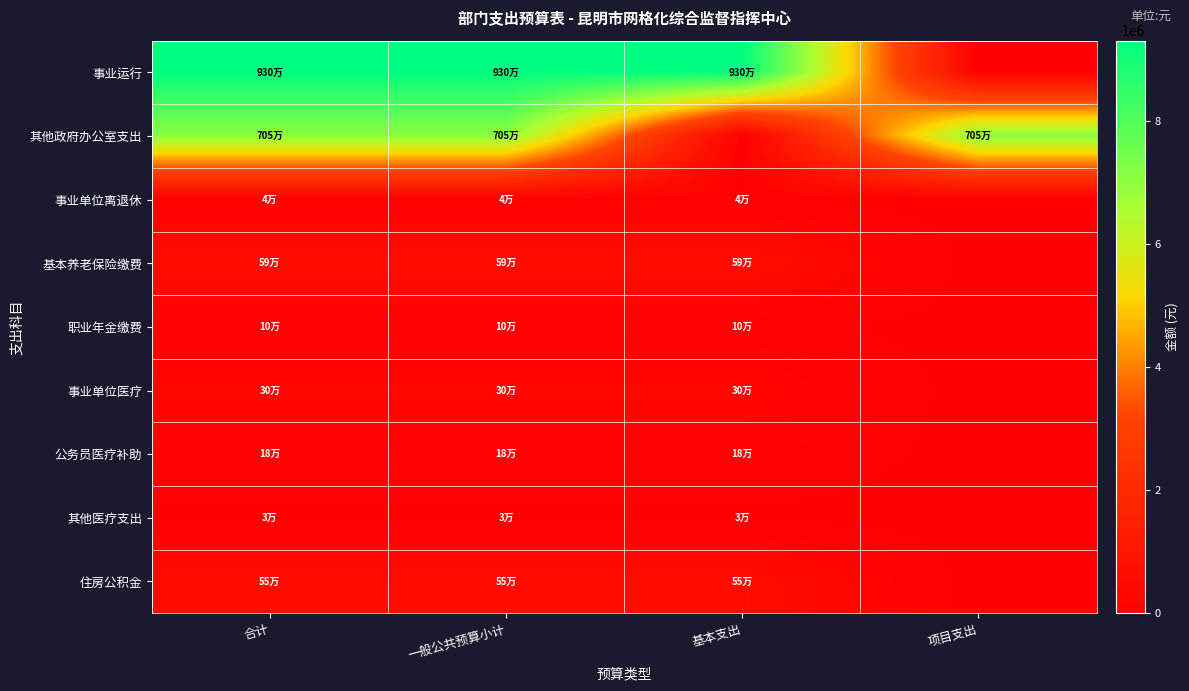

Reading right to left, extract all data points from this chart.

事业运行: 项目支出=0.0	基本支出=9297001.6	一般公共预算小计=9297001.6	合计=9297001.6
其他政府办公室支出: 项目支出=7046640.0	基本支出=0.0	一般公共预算小计=7046640.0	合计=7046640.0
事业单位离退休: 项目支出=0.0	基本支出=40800.0	一般公共预算小计=40800.0	合计=40800.0
基本养老保险缴费: 项目支出=0.0	基本支出=587700.0	一般公共预算小计=587700.0	合计=587700.0
职业年金缴费: 项目支出=0.0	基本支出=98966.0	一般公共预算小计=98966.0	合计=98966.0
事业单位医疗: 项目支出=0.0	基本支出=296977.0	一般公共预算小计=296977.0	合计=296977.0
公务员医疗补助: 项目支出=0.0	基本支出=183600.0	一般公共预算小计=183600.0	合计=183600.0
其他医疗支出: 项目支出=0.0	基本支出=27630.0	一般公共预算小计=27630.0	合计=27630.0
住房公积金: 项目支出=0.0	基本支出=545100.0	一般公共预算小计=545100.0	合计=545100.0